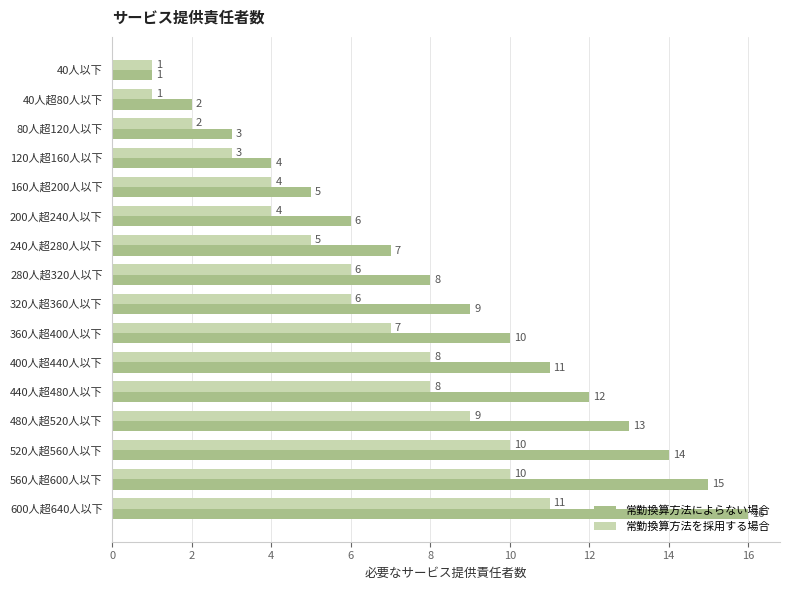

Is it true that 常勤換算方法を採用する場合 equals 4 at 200人超240人以下?

True